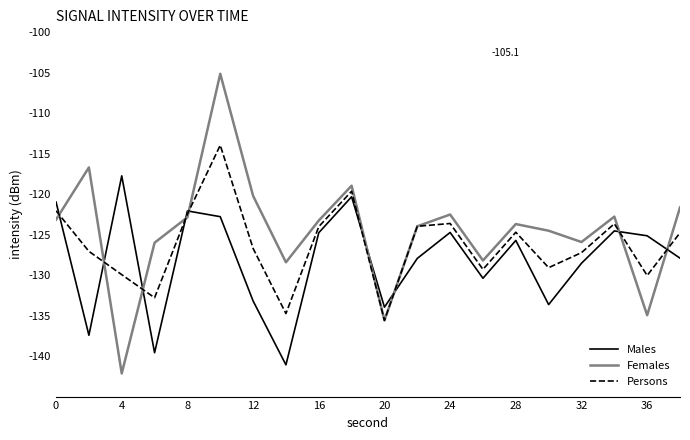

Rank the series by their average value, from highest to lowest.

Females, Persons, Males